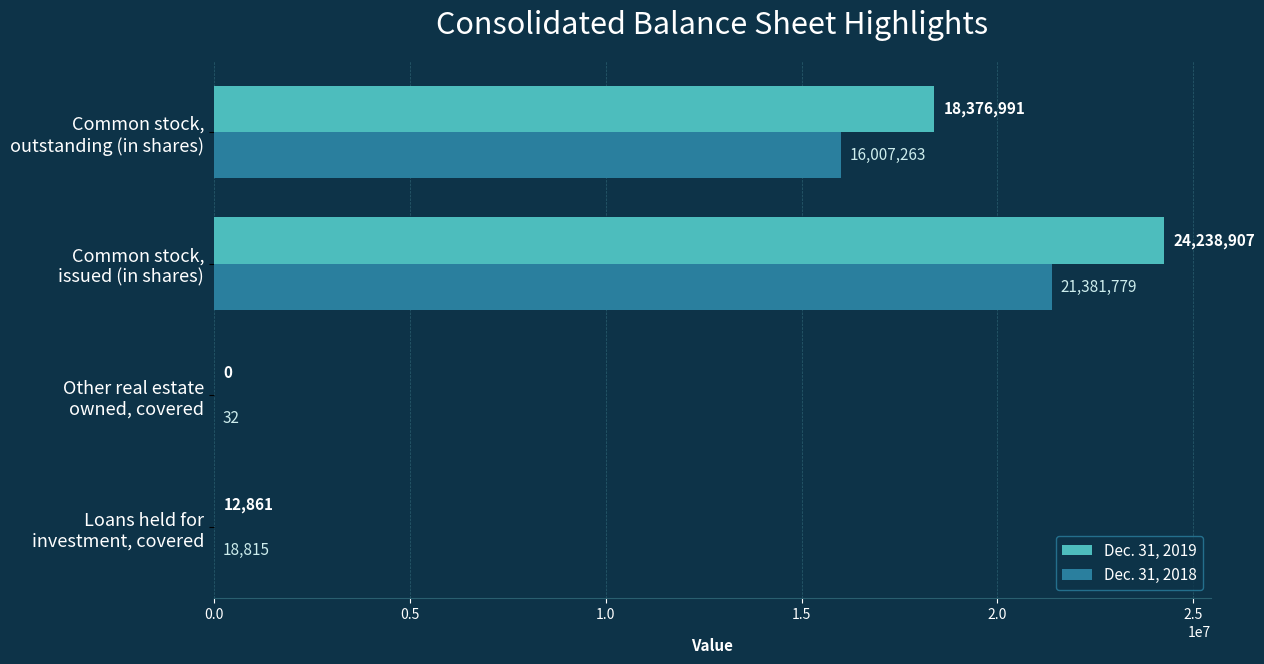

Which series has the largest range (max minus min)?

Dec. 31, 2019